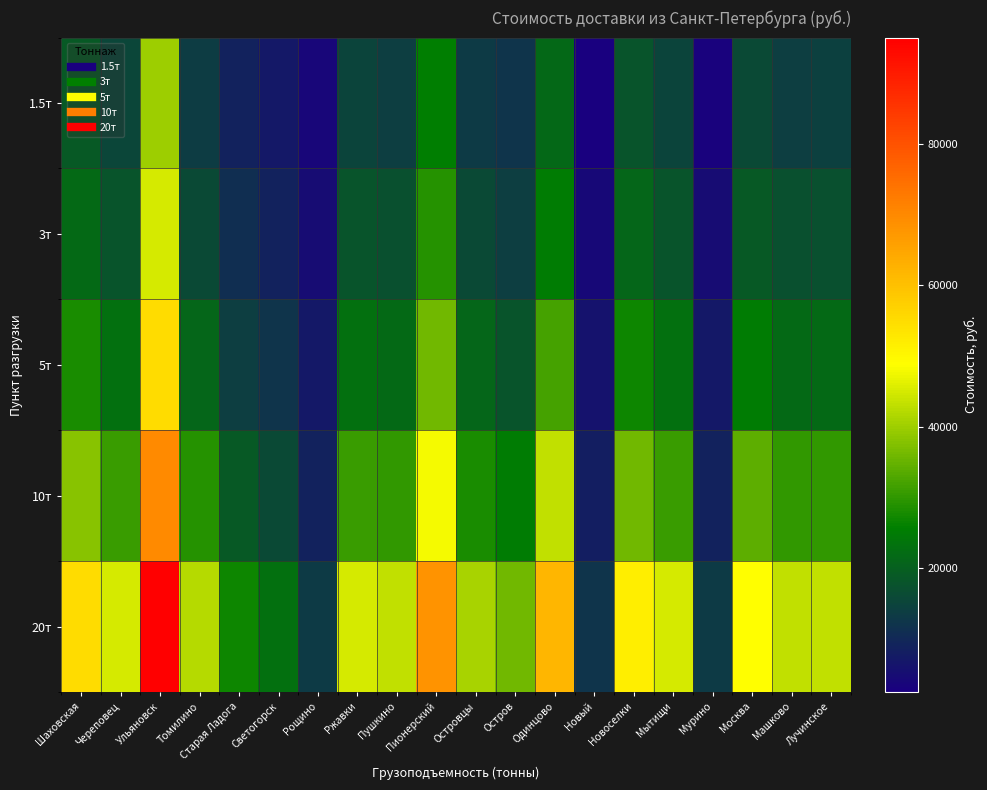

How many data points does each series have?

20